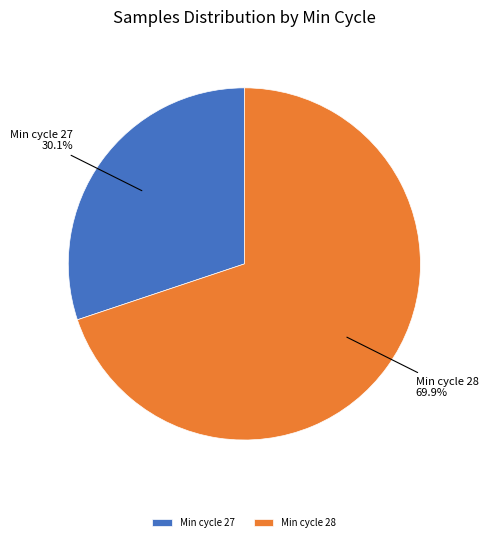

How many segments does this pie chart have?

2